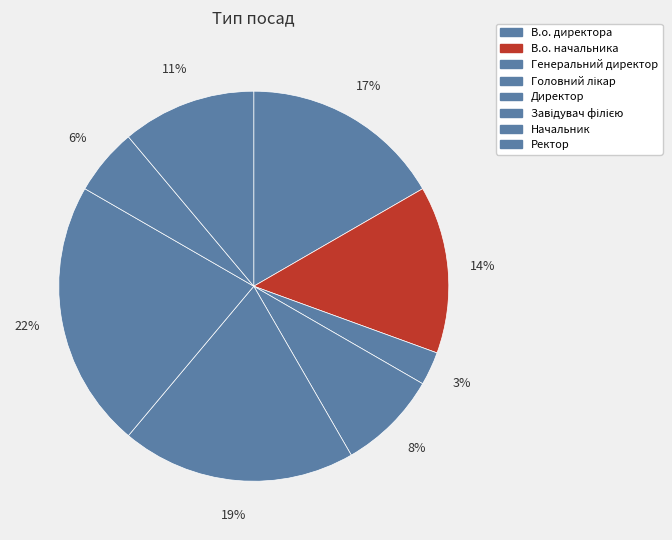

Count the number of slices in the pie.

8